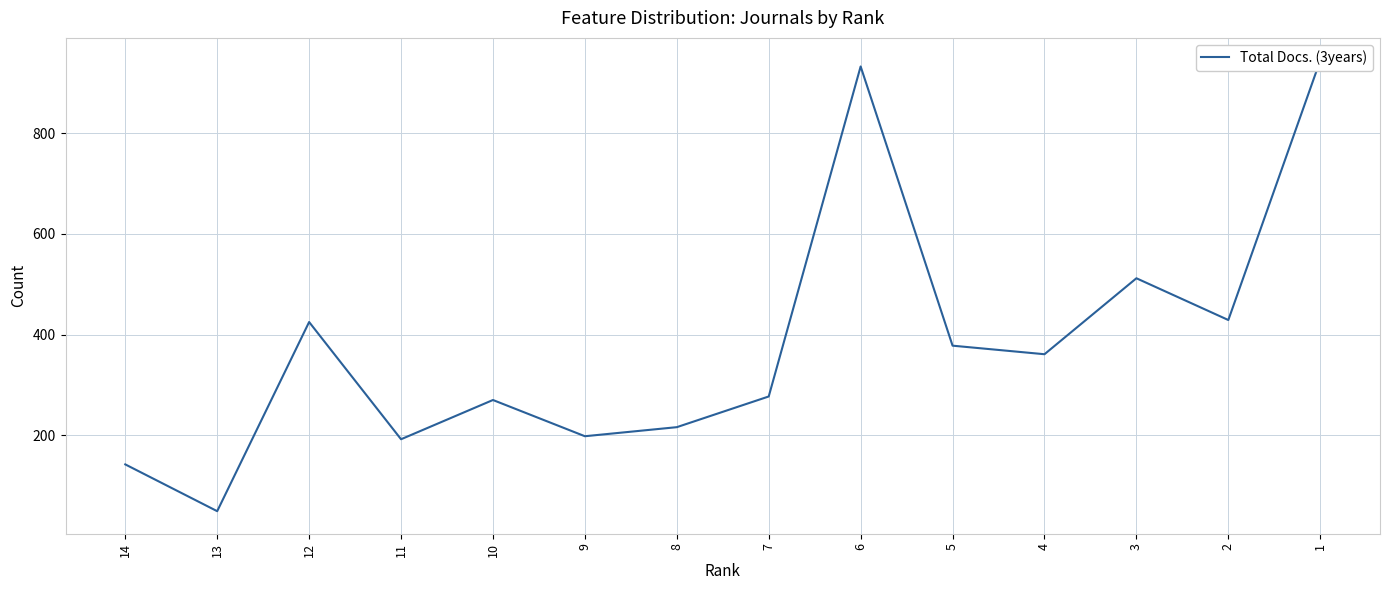

Is it true that the value at 14 is 35?

False